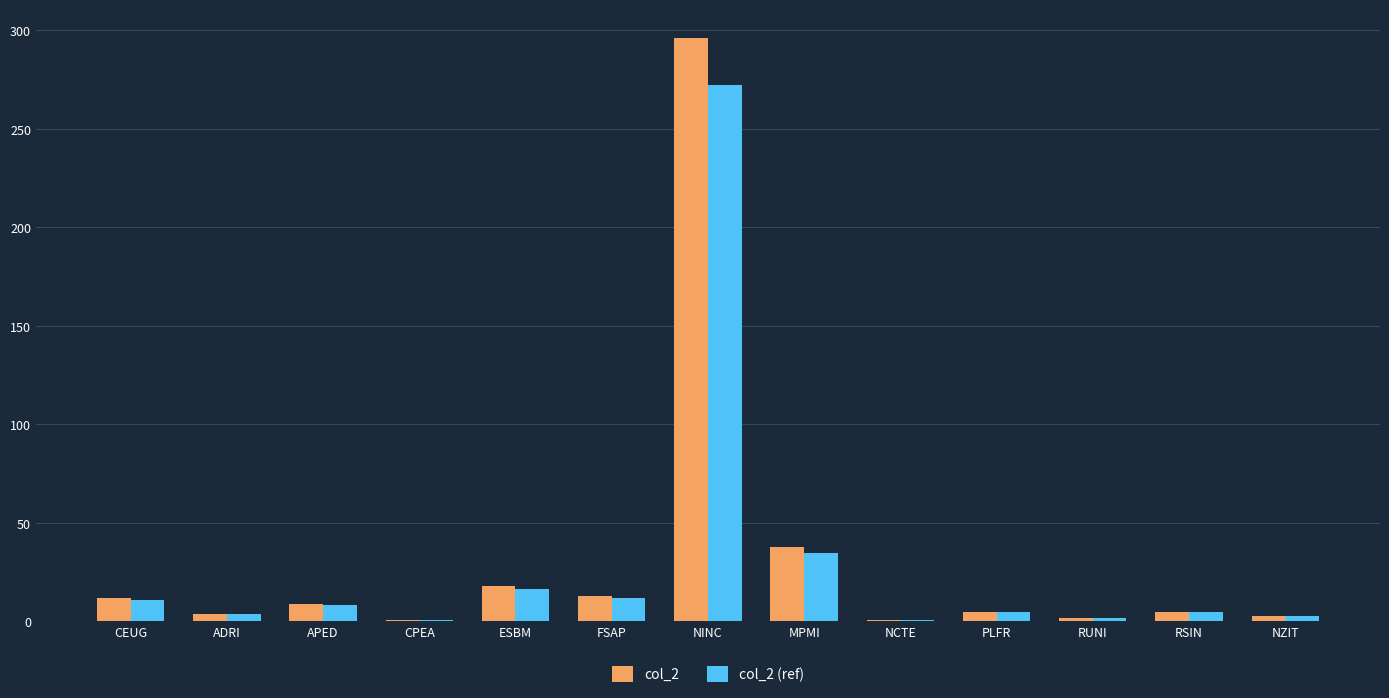

Which category has the highest value in the col_2 (ref) series?

NINC